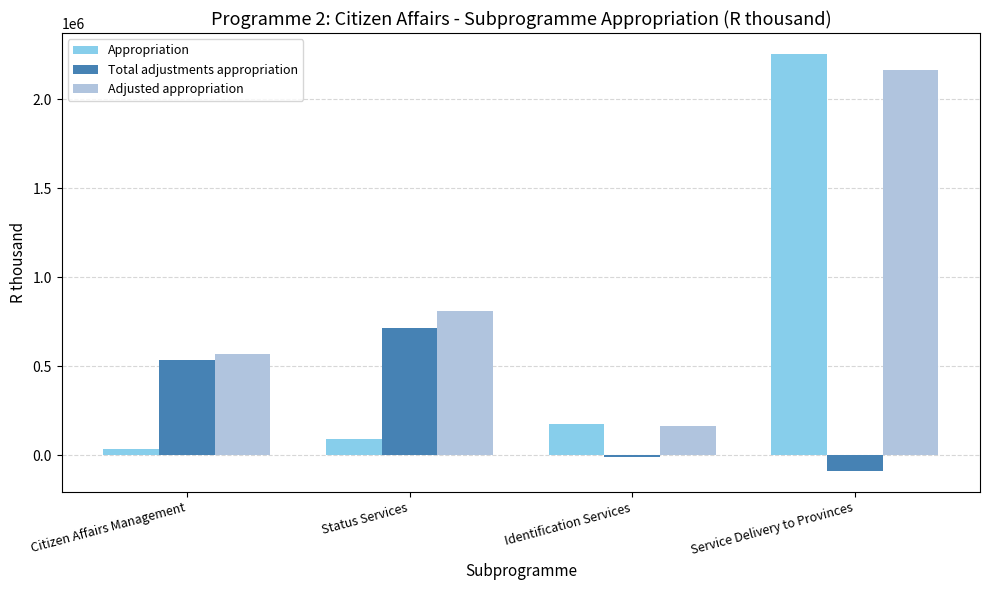

How many values in the Total adjustments appropriation series are below 532874?

2